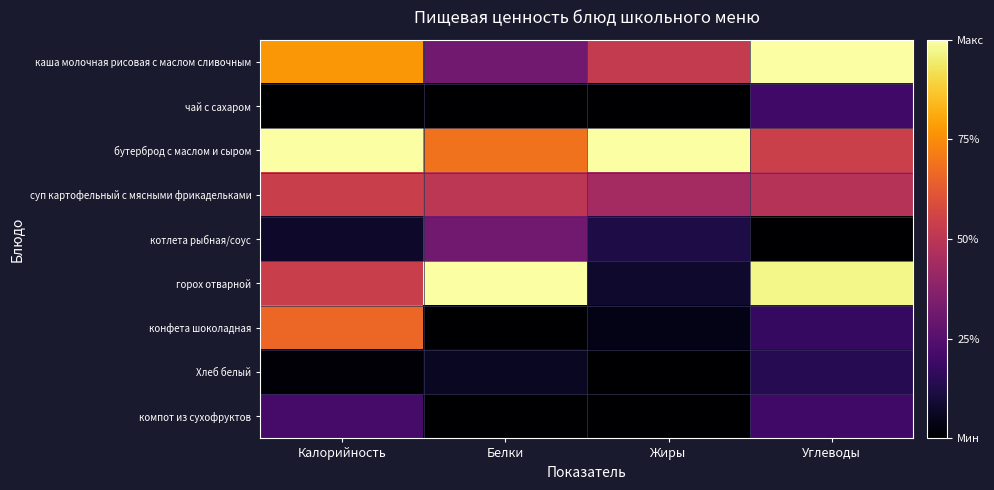

Reading left to right, what are all the values shown in this chart?

каша молочная рисовая с маслом сливочным: Калорийность=0.8	Белки=0.3	Жиры=0.5	Углеводы=1.0
чай с сахаром: Калорийность=0.0	Белки=0.0	Жиры=0.0	Углеводы=0.2
бутерброд с маслом и сыром: Калорийность=1.0	Белки=0.7	Жиры=1.0	Углеводы=0.5
суп картофельный с мясными фрикадельками: Калорийность=0.5	Белки=0.5	Жиры=0.4	Углеводы=0.5
котлета рыбная/соус: Калорийность=0.1	Белки=0.3	Жиры=0.1	Углеводы=0.0
горох отварной: Калорийность=0.5	Белки=1.0	Жиры=0.1	Углеводы=1.0
конфета шоколадная: Калорийность=0.7	Белки=0.0	Жиры=0.0	Углеводы=0.2
Хлеб белый: Калорийность=0.0	Белки=0.1	Жиры=0.0	Углеводы=0.1
компот из сухофруктов: Калорийность=0.2	Белки=0.0	Жиры=0.0	Углеводы=0.2